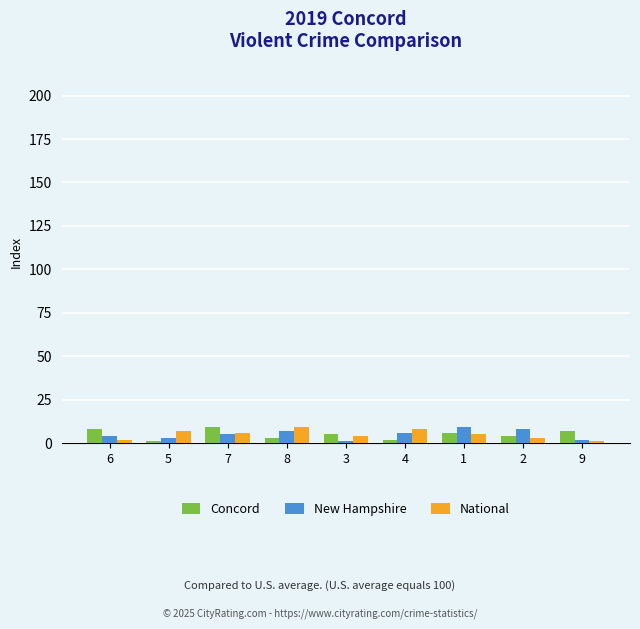

True or false: National has a value of 3 at 2.

True